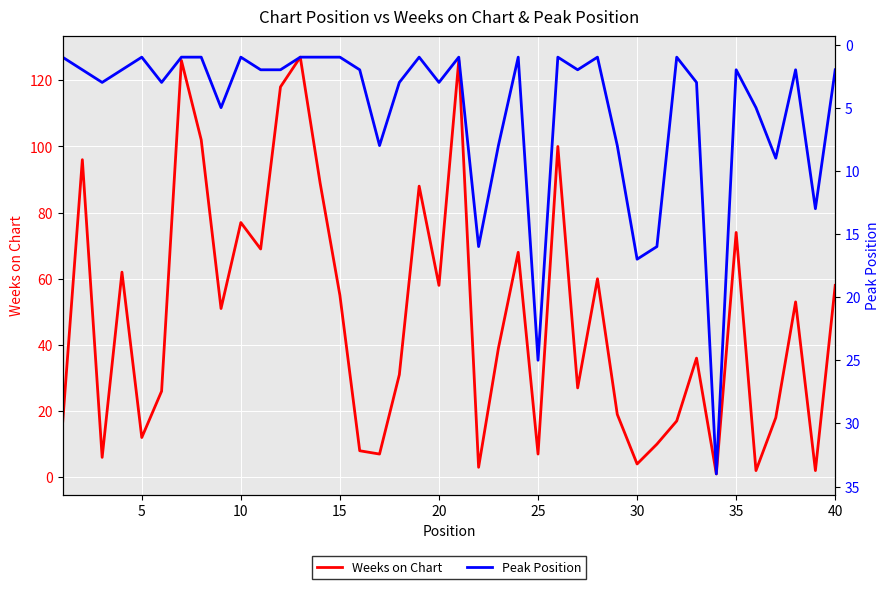

Which series ends up on top after the final intersection of Weeks on Chart and Peak Position?

Weeks on Chart